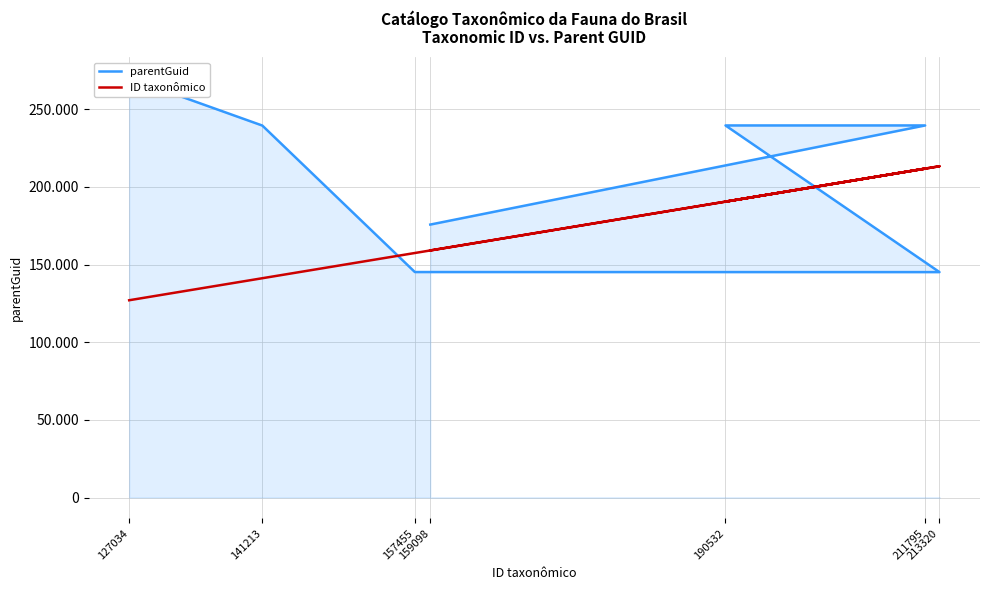

The ID taxonômico series shows 157455 at 157455. True or false?

True